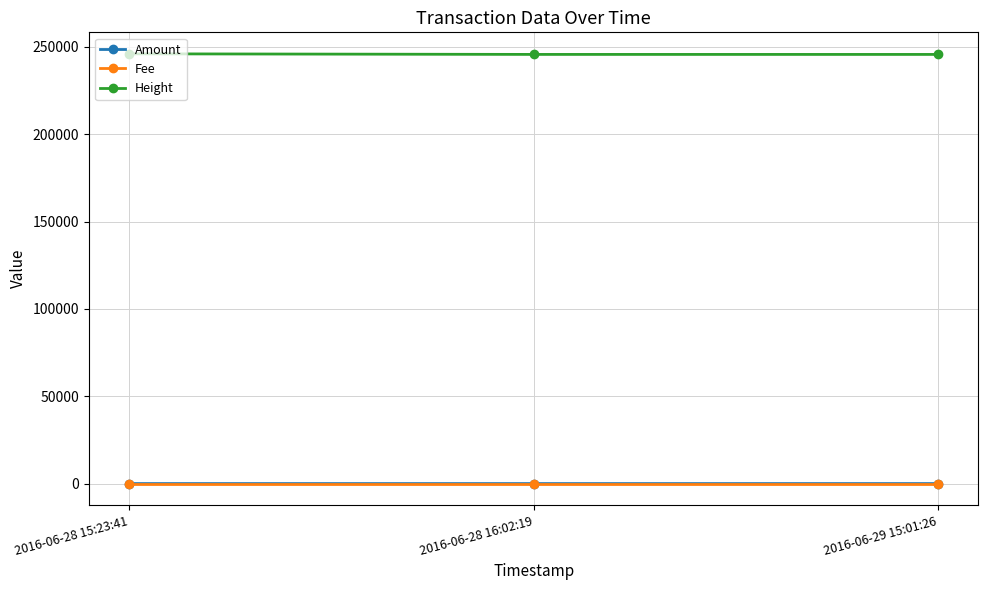

How many data points does each series have?

3